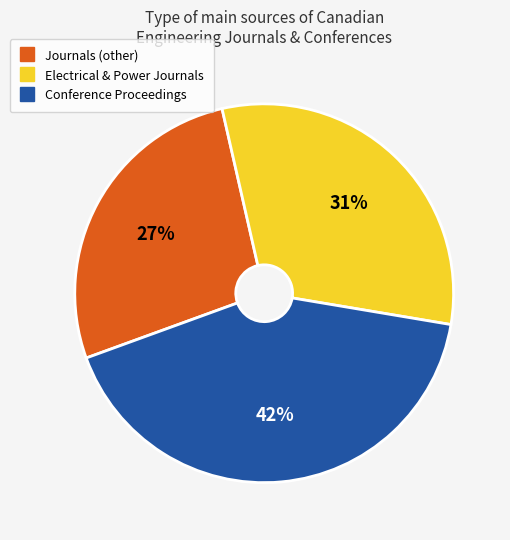

To the nearest percent, what is the average slice percentage?

33%